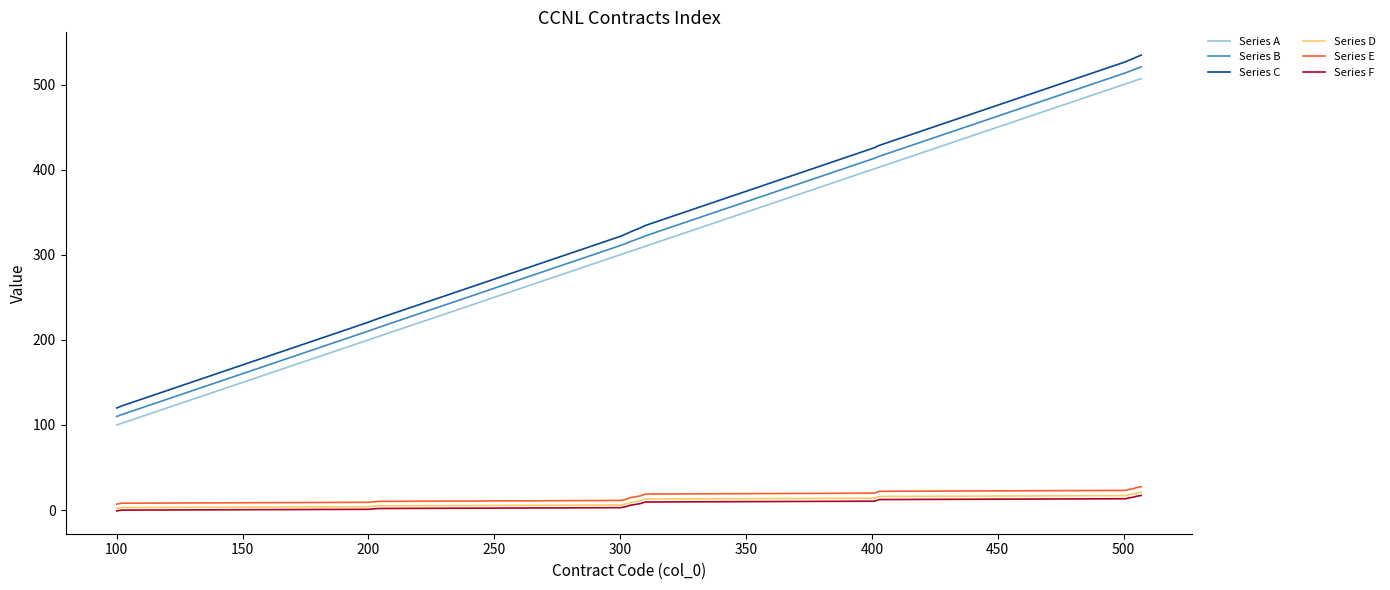

Which series has the widest spread of values?

Series C